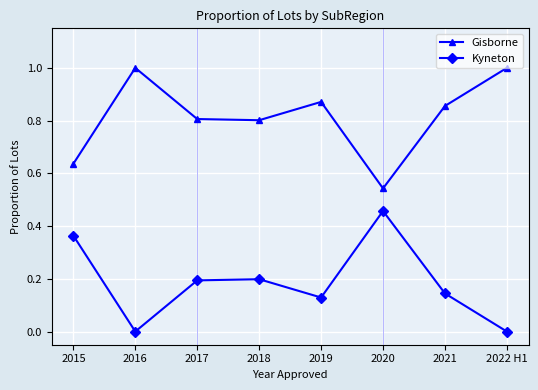

Which series has the largest total across all categories?

Gisborne